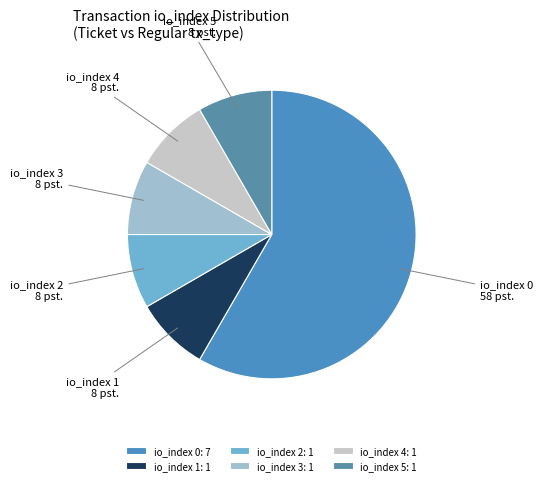

The io_index 3 slice represents 1% of the pie. True or false?

False